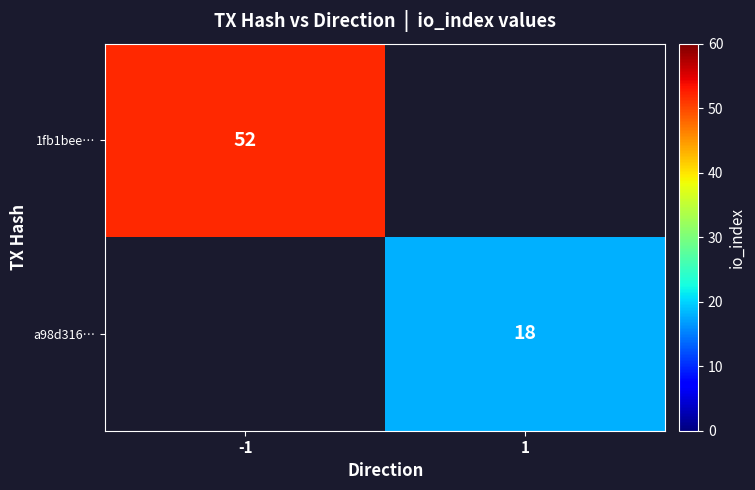

Is it true that a98d316… equals 18 at 1?

True